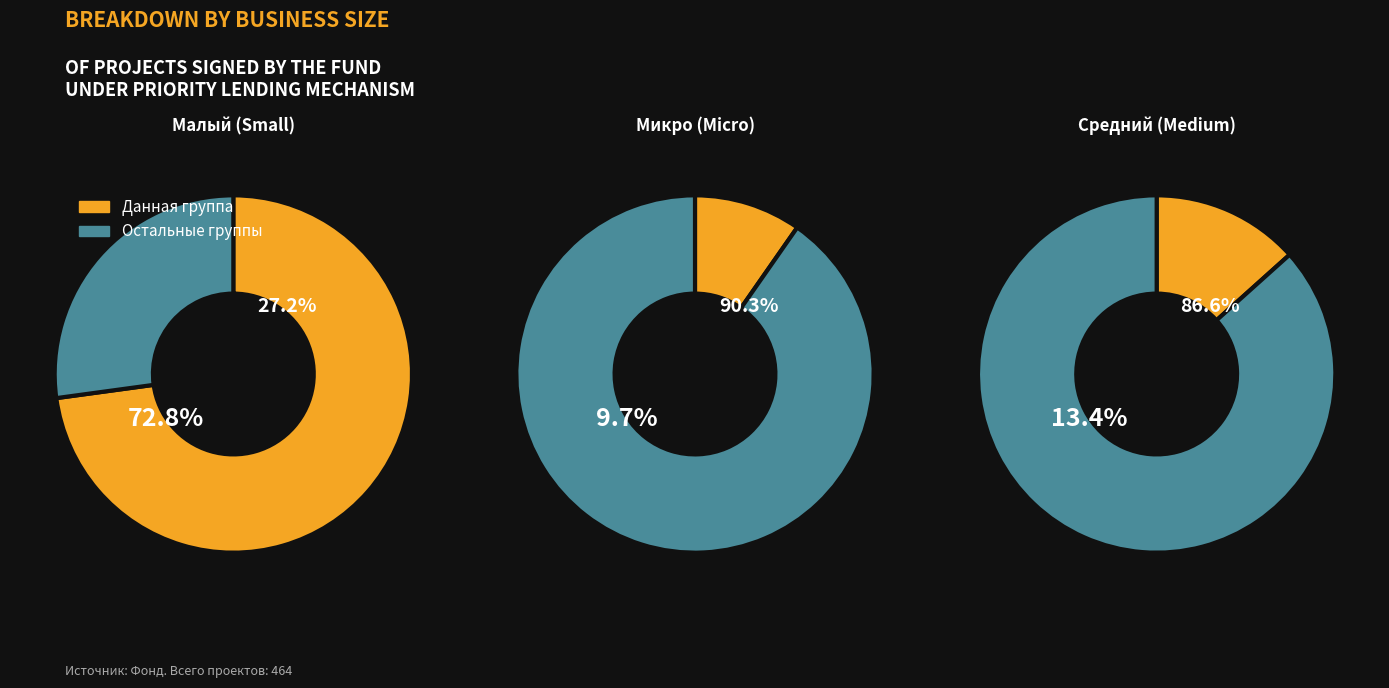

What is the majority slice?

малый